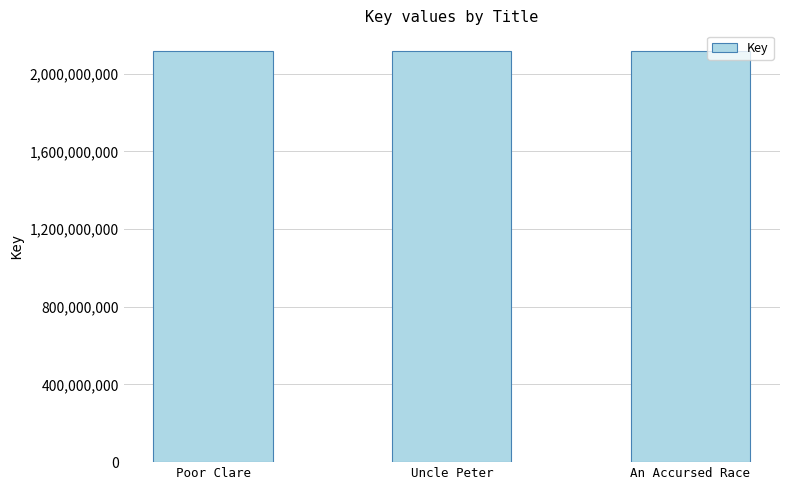

How many categories are shown in the chart?

3